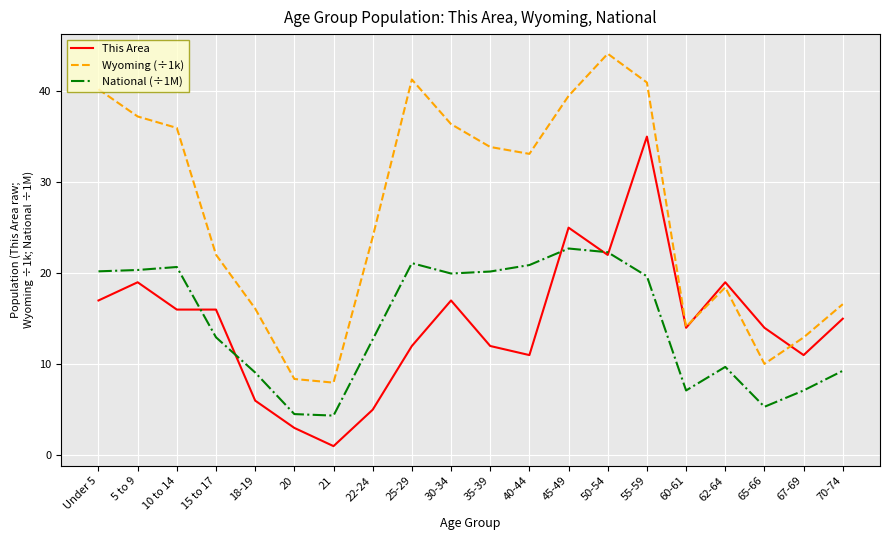

Is it true that National (÷1M) equals 28.2 at 30-34?

False